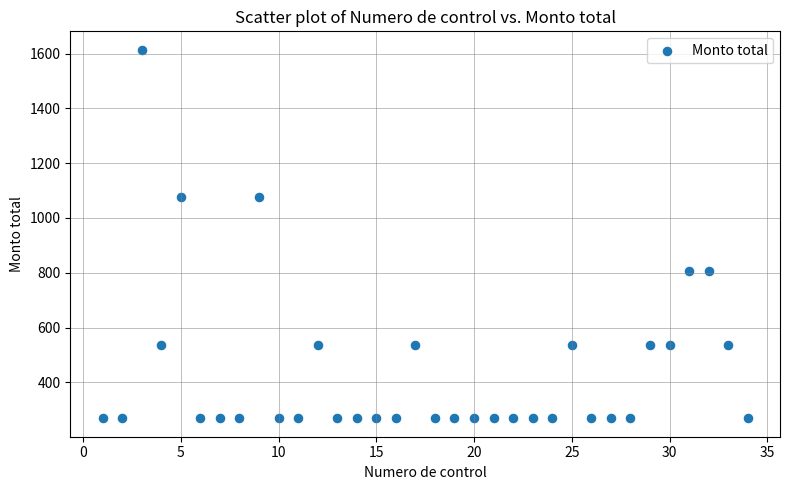

What is the range of Y values (max minus min)?

1345